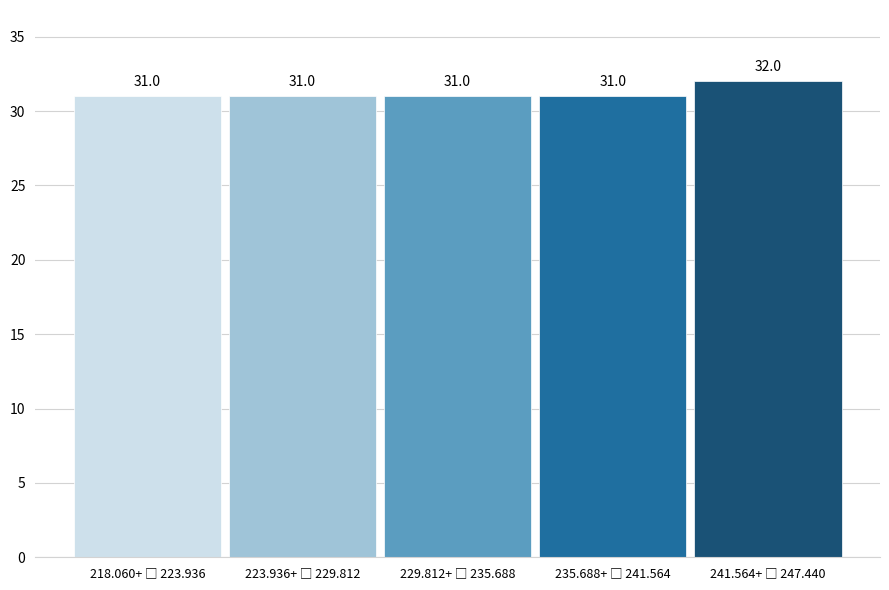

Reading right to left, transcribe all the data shown in this chart.

32	31	31	31	31